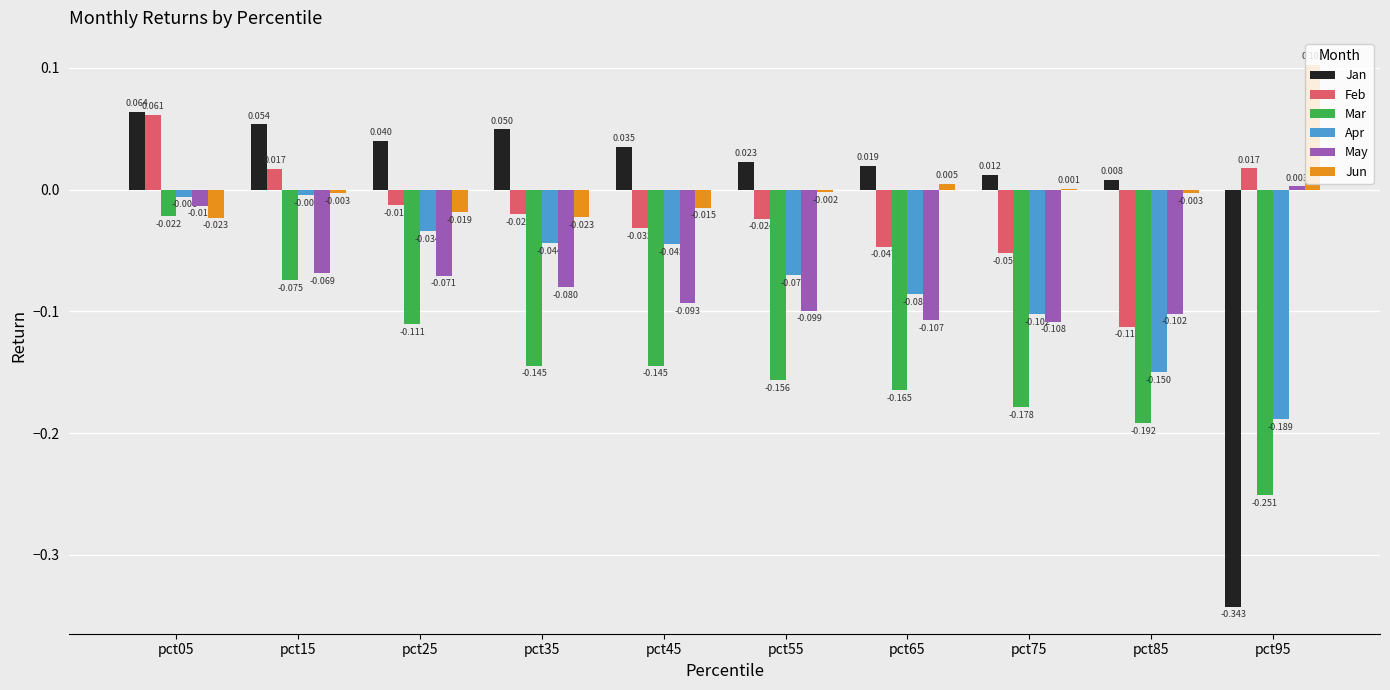

Which series has the largest total across all categories?

Jun